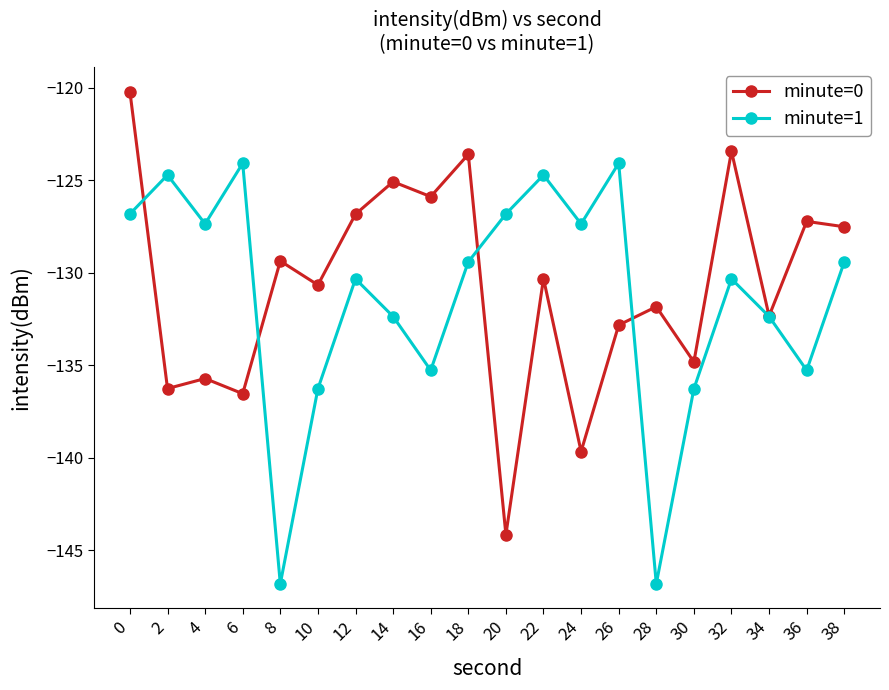

How many data points in minute=1 are less than -129?

12